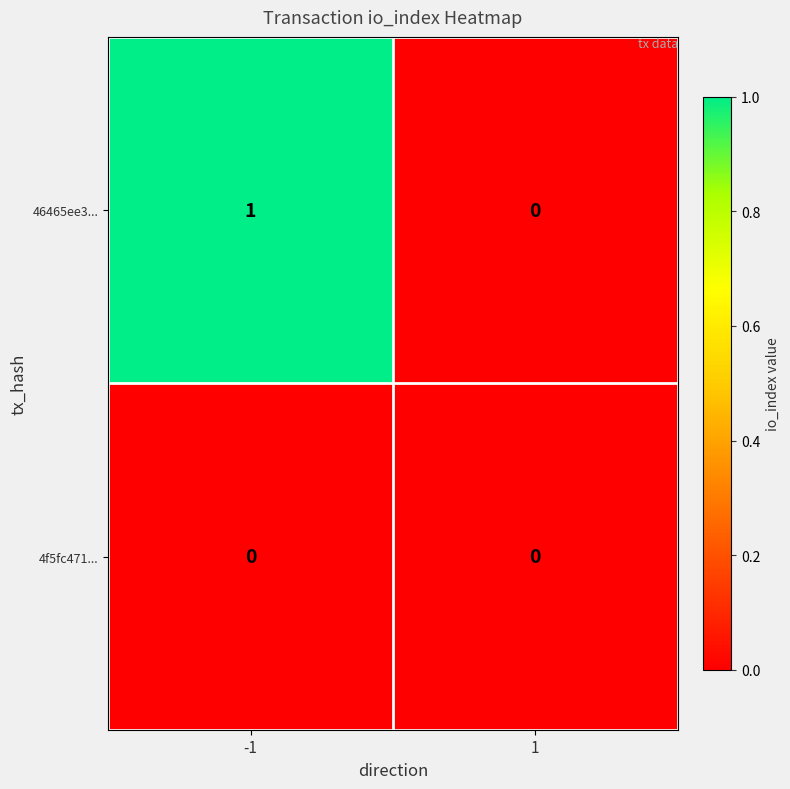

At -1, list the series in order from largest to smallest.

46465ee3..., 4f5fc471...